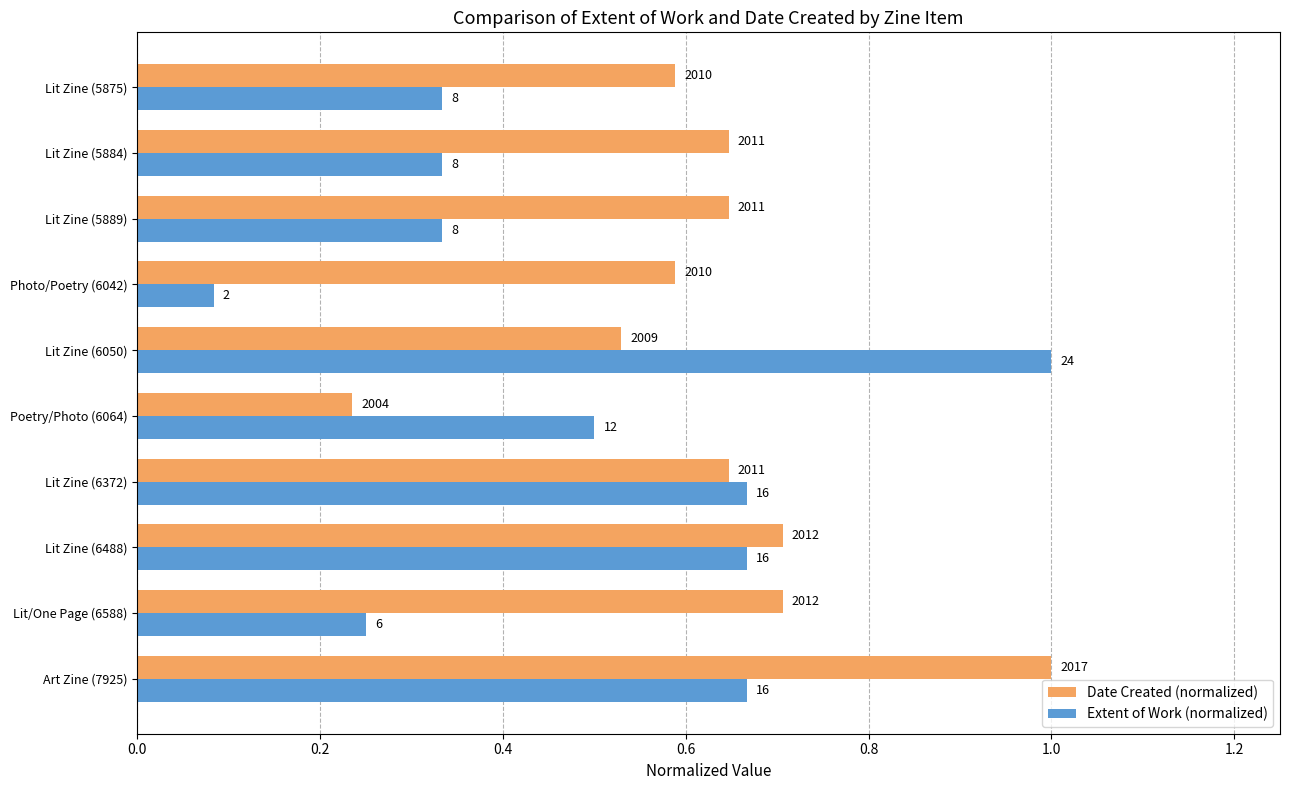

What are all the series names shown in the legend?

Date Created (normalized), Extent of Work (normalized)